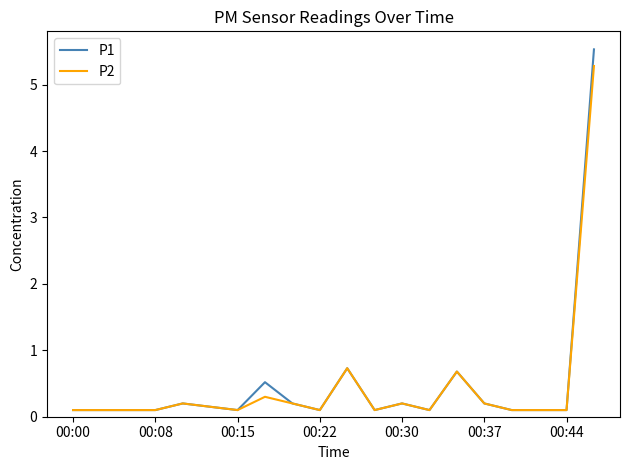

What are all the series names shown in the legend?

P1, P2